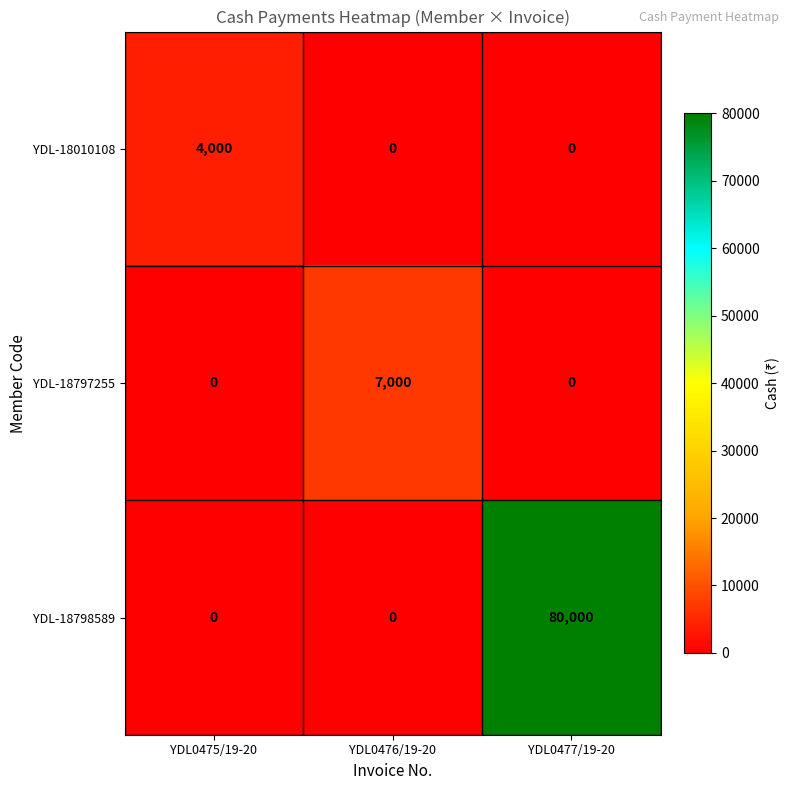

What is the highest value of the YDL-18798589 series?

80000